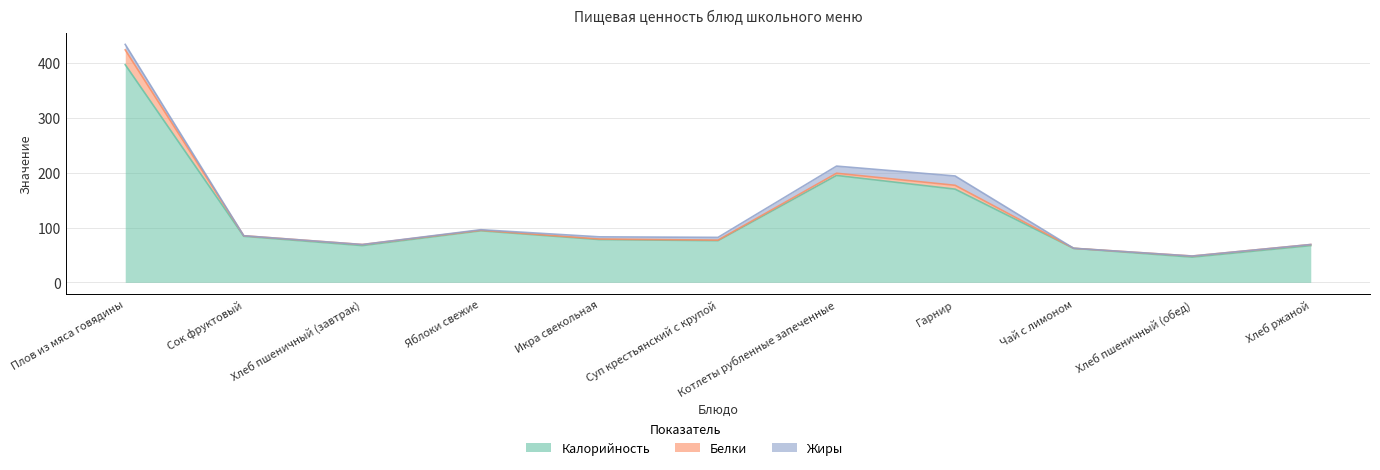

How many categories are shown in the chart?

11